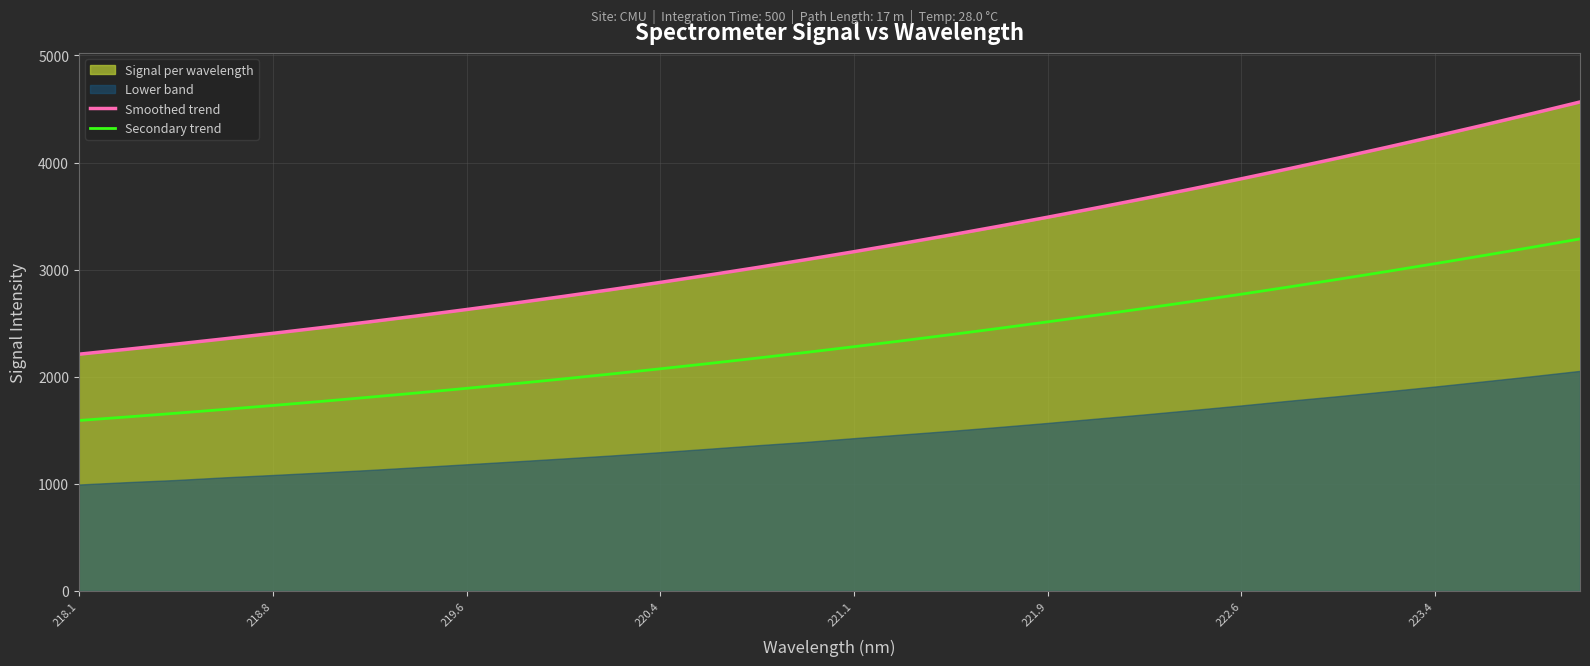

True or false: Smoothed trend and Secondary trend cross at least once.

False